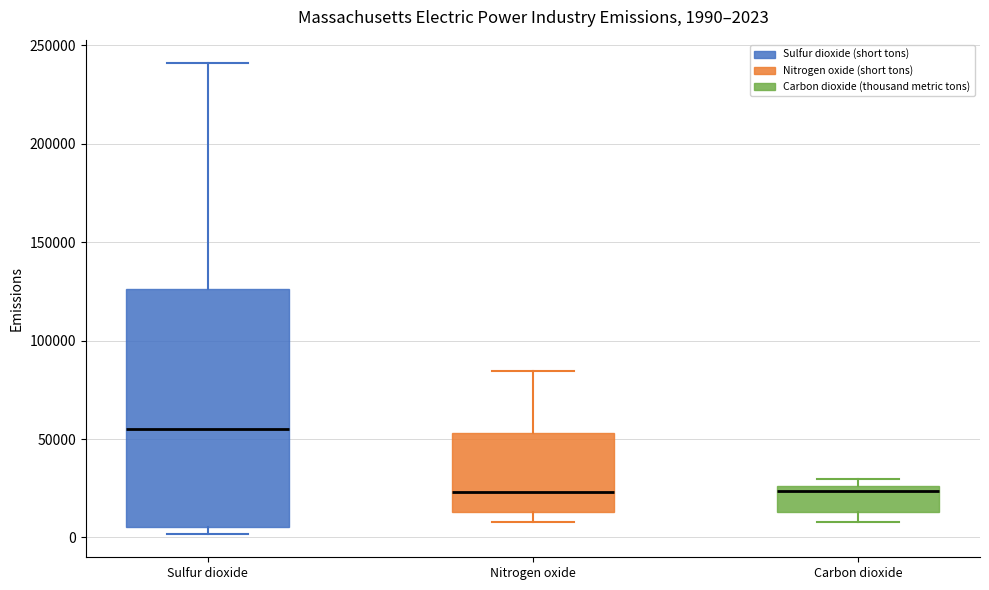

Which box has the highest median line?

Sulfur dioxide